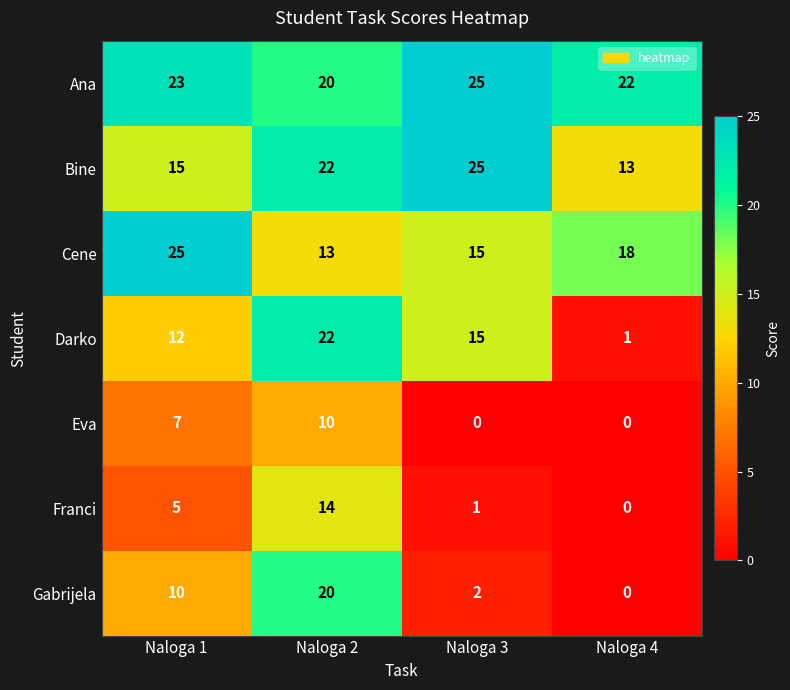

How many categories are shown in the chart?

4